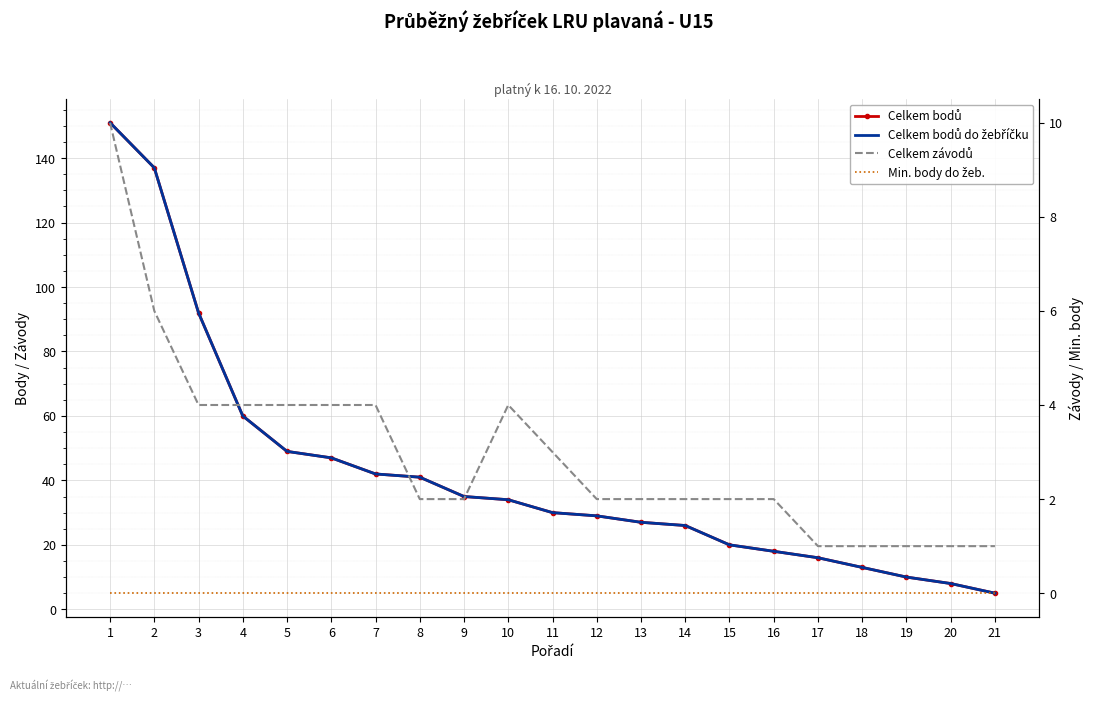

What is the value of the Celkem bodů point at the 10th from the left?

34